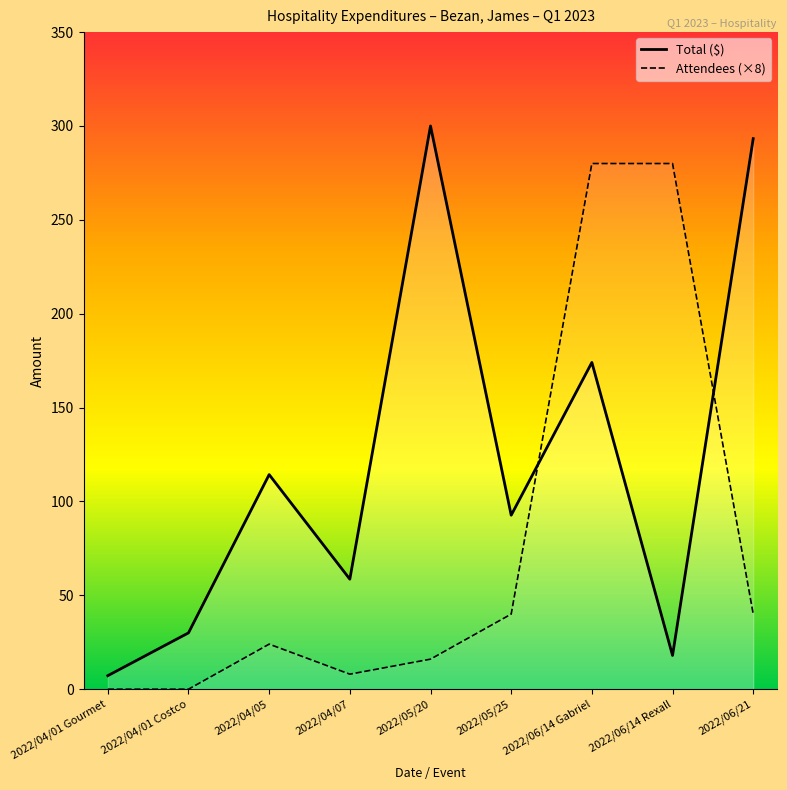

Between 2022/05/25 and 2022/06/14 Gabriel, which is larger?

2022/06/14 Gabriel